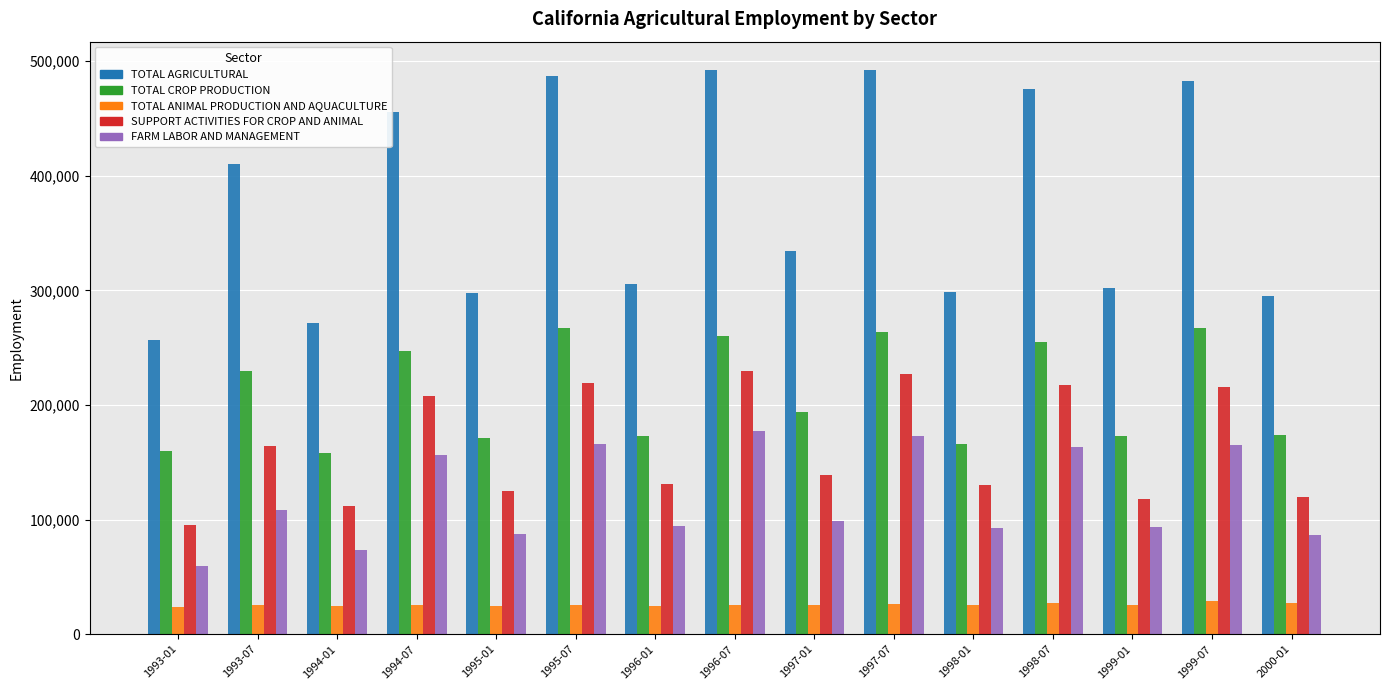

Rank the series by their maximum value, from highest to lowest.

TOTAL AGRICULTURAL, TOTAL CROP PRODUCTION, SUPPORT ACTIVITIES FOR CROP AND ANIMAL, FARM LABOR AND MANAGEMENT, TOTAL ANIMAL PRODUCTION AND AQUACULTURE